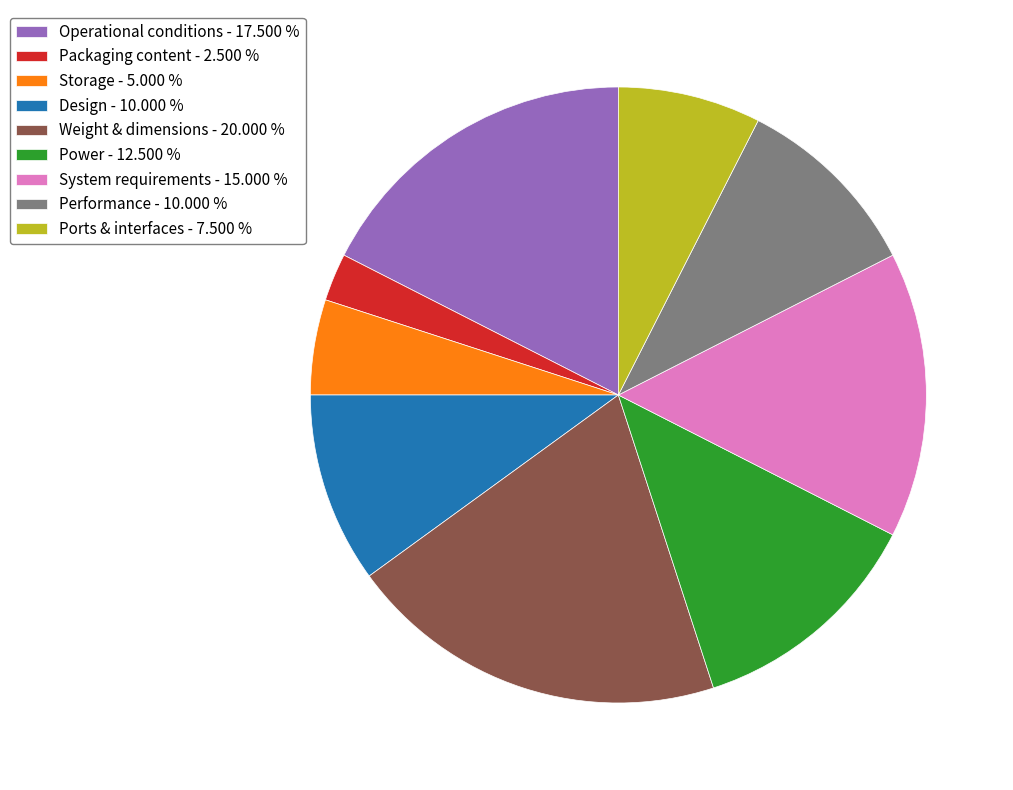

Do Design - 10.000 % and Packaging content - 2.500 % together represent more than half of the pie?

No